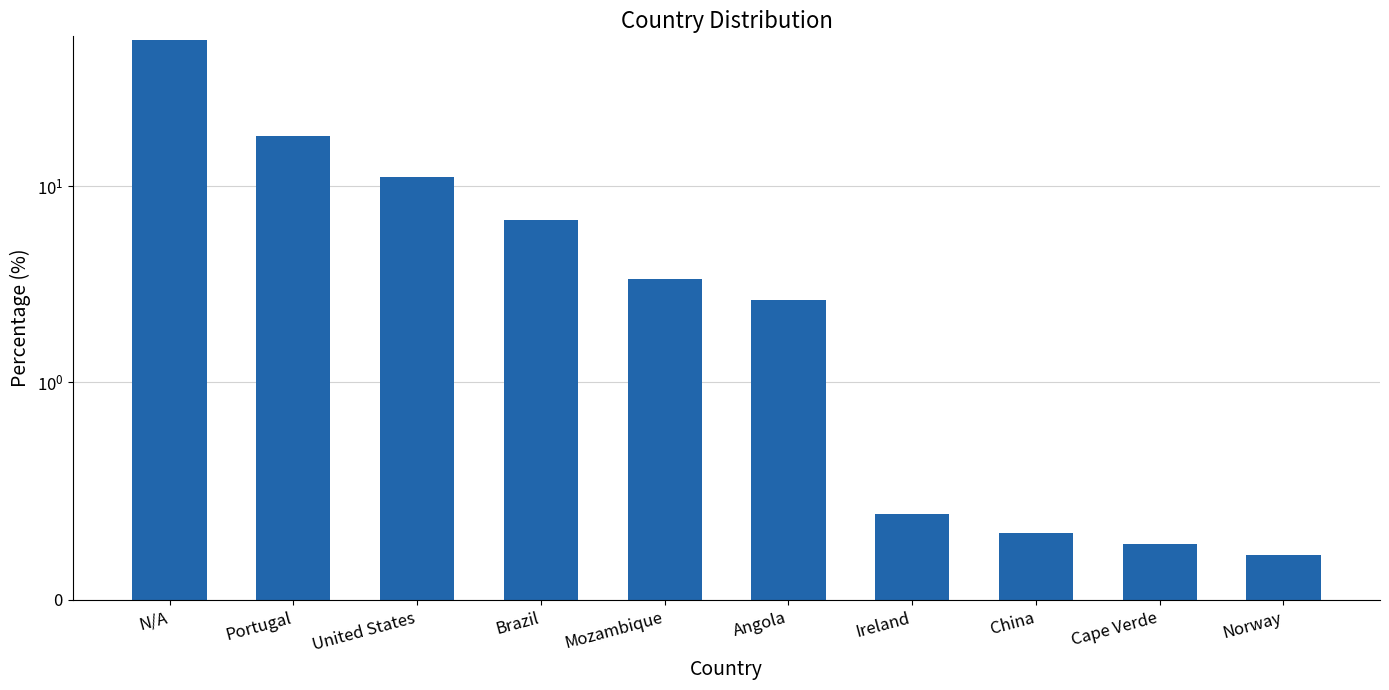

True or false: the data shows 2.3 at Brazil.

False